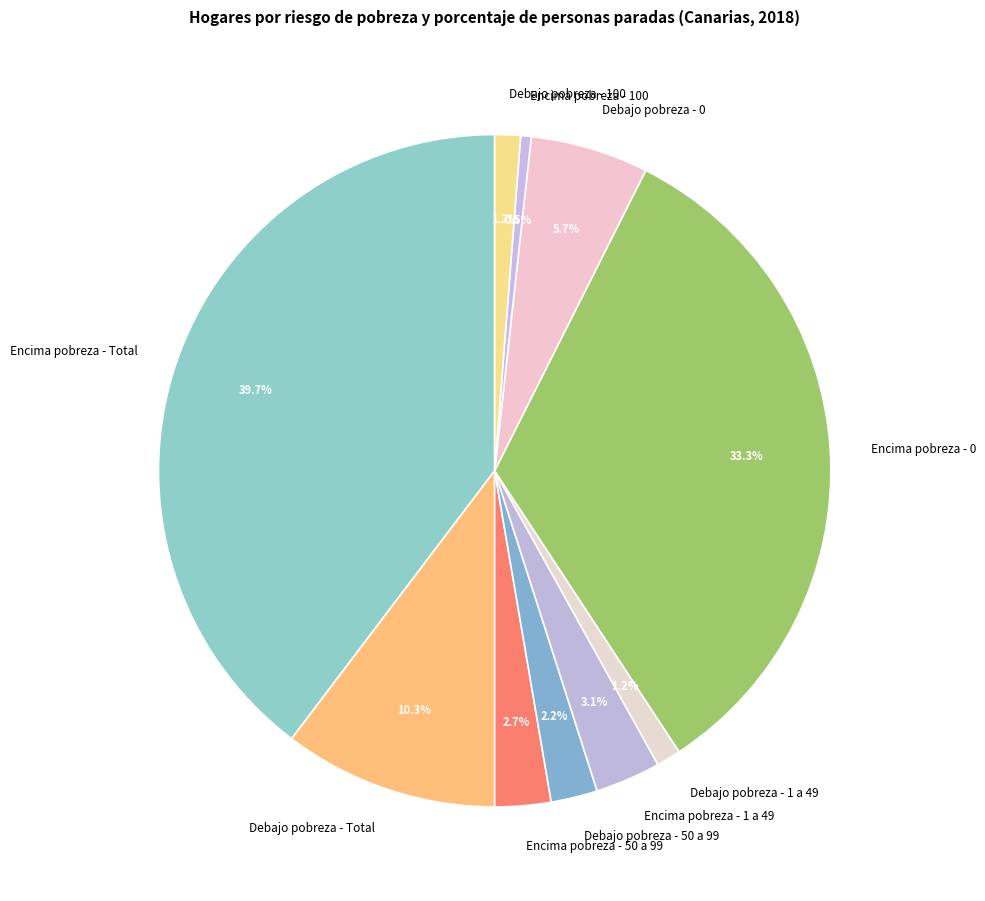

Which has a higher value, Encima pobreza - 100 or Debajo pobreza - 1 a 49?

Debajo pobreza - 1 a 49